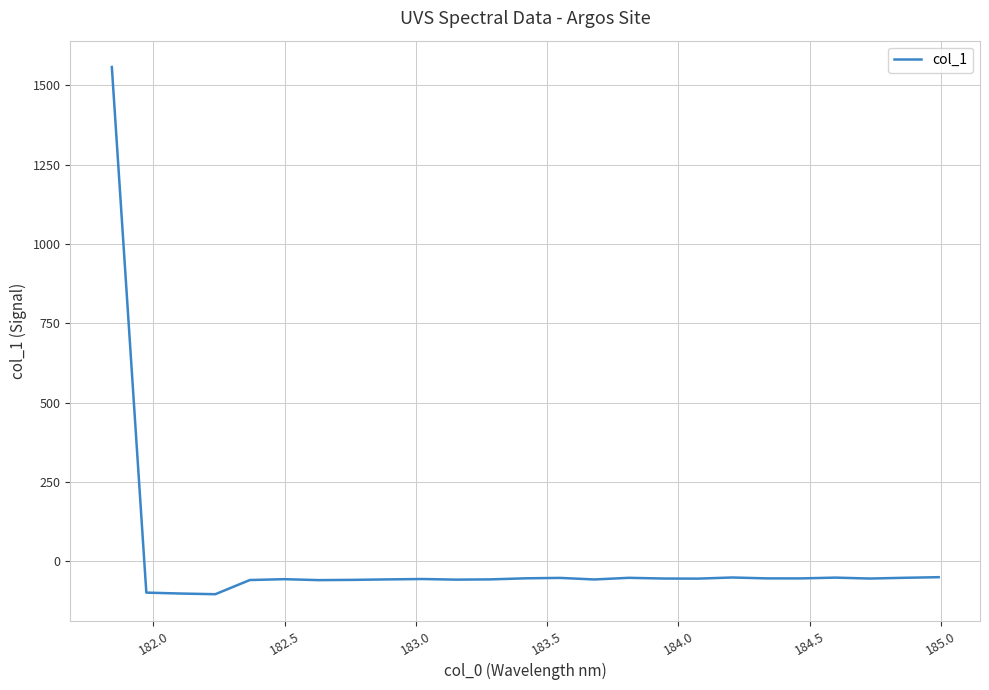

What is the greatest value displayed?

1558.2